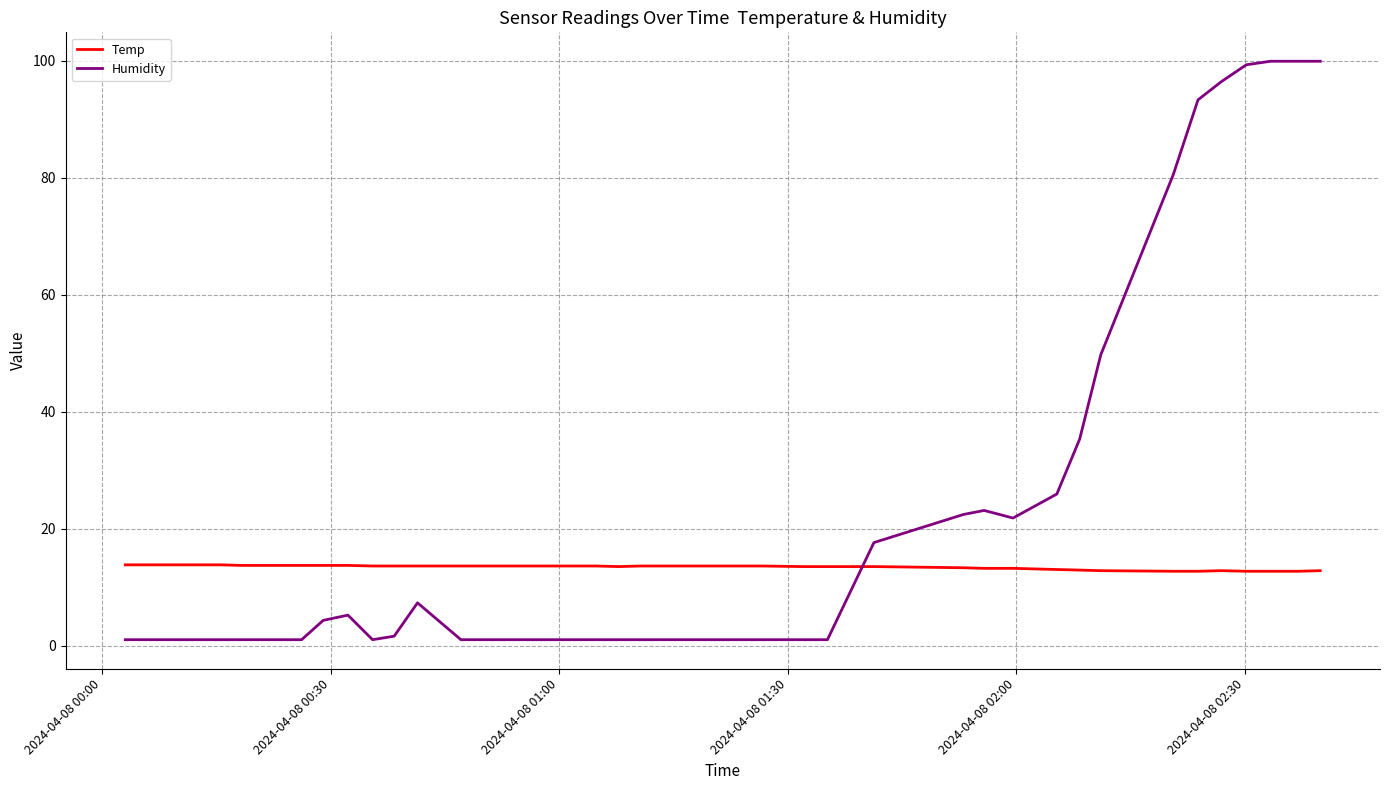

How many times do Temp and Humidity cross each other?

1